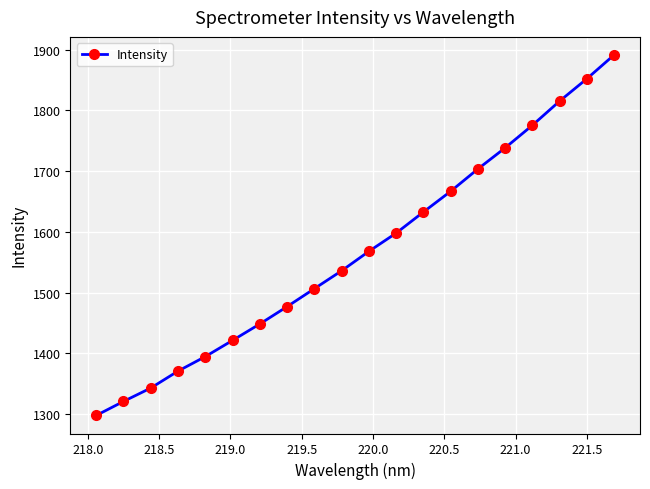

Is this an area chart (filled region under the line)?

No